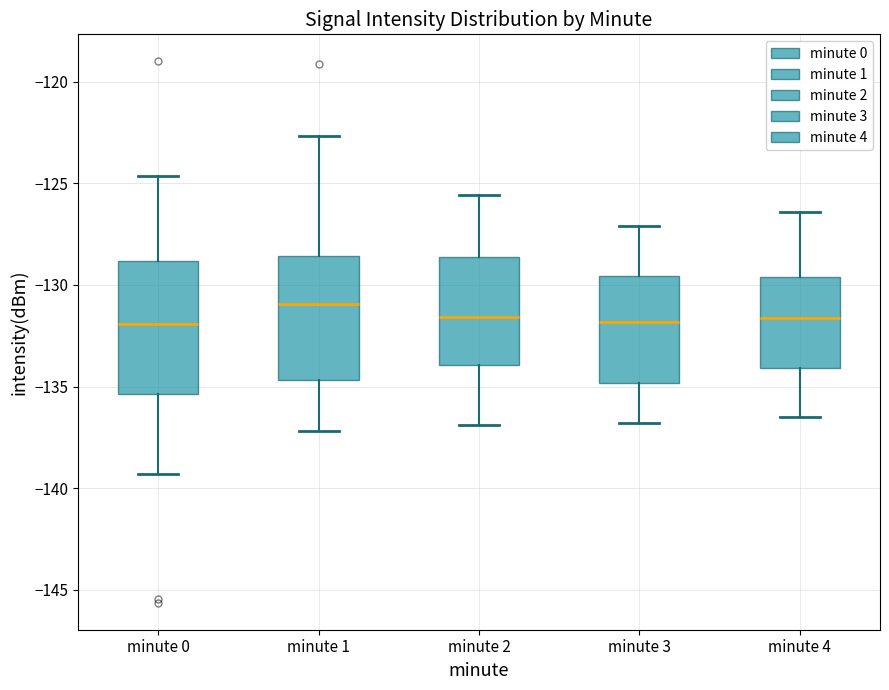

Which box has the highest median line?

minute 1